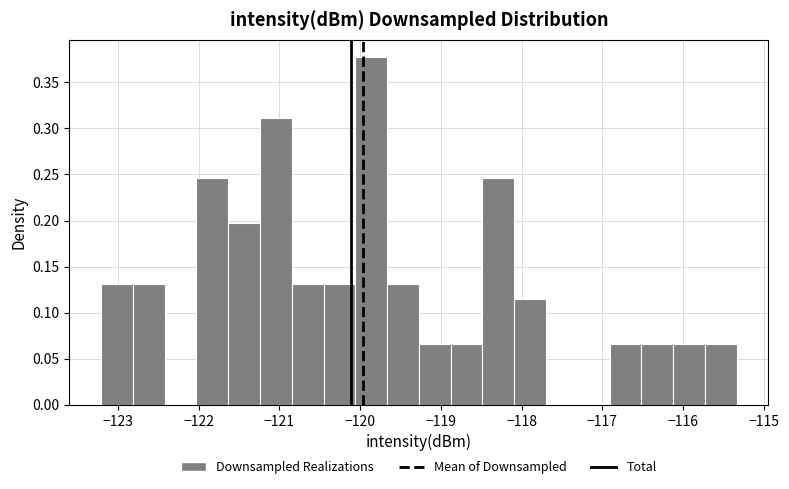

Read against the x-axis, roughly where is the centre of the tallest bar?

-119.9